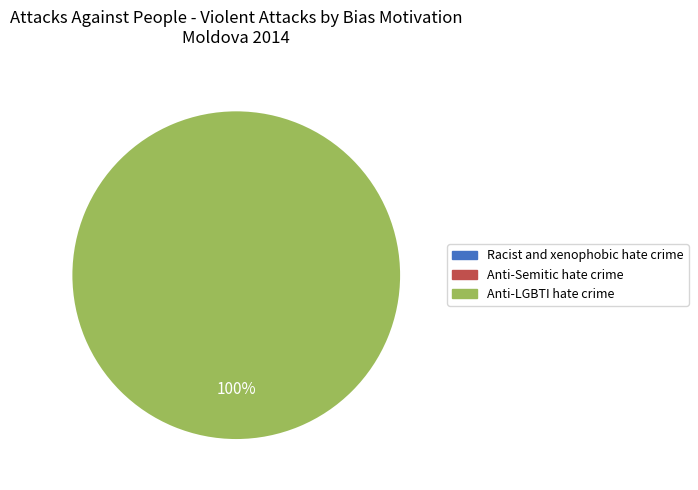

Does any single category account for the majority?

Yes